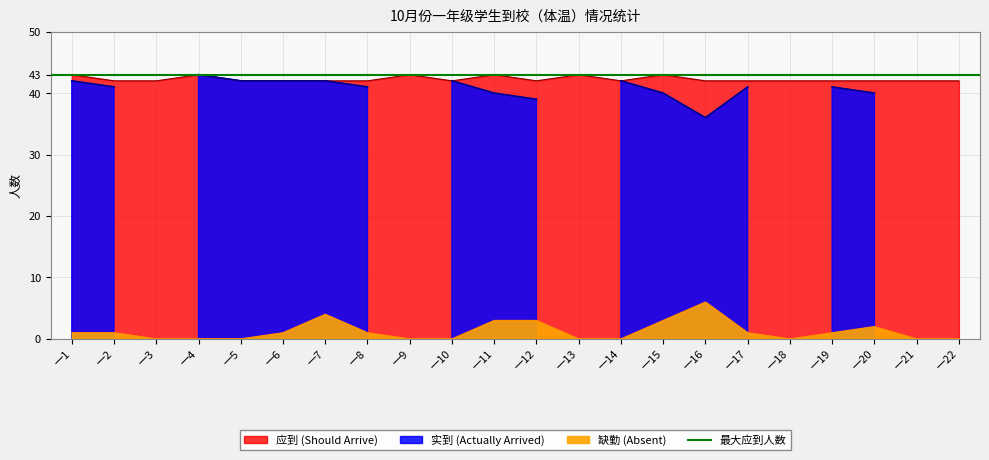

What is the difference between the maximum and minimum values in the 缺勤 (Absent) series?

6